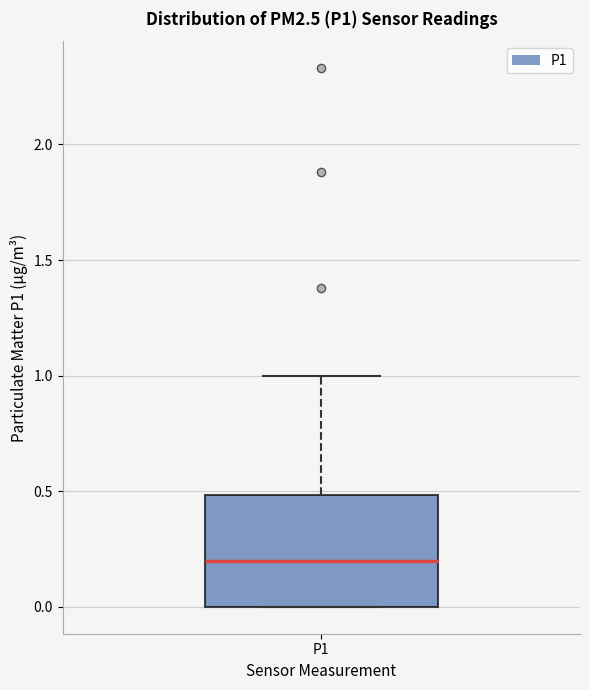

Transcribe this box plot: give where the median line is, the range the box spans, and where the two whiskers end, as read against the y-axis. The values are not printed on the chart, so give them approximately, as read against the axis.

median 0.2, box 0.0 to 0.5, whiskers 0.0 to 1.0